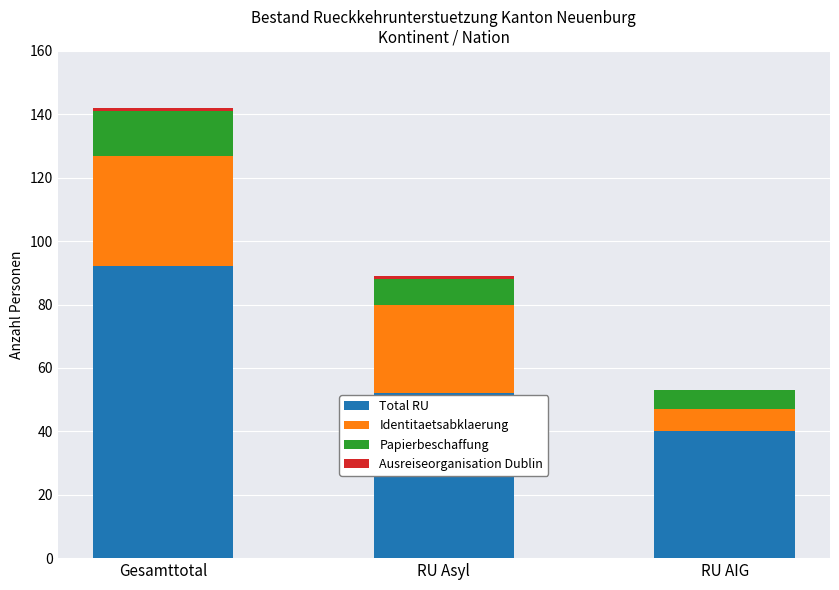

Which category has the highest value in the Total RU series?

Gesamttotal